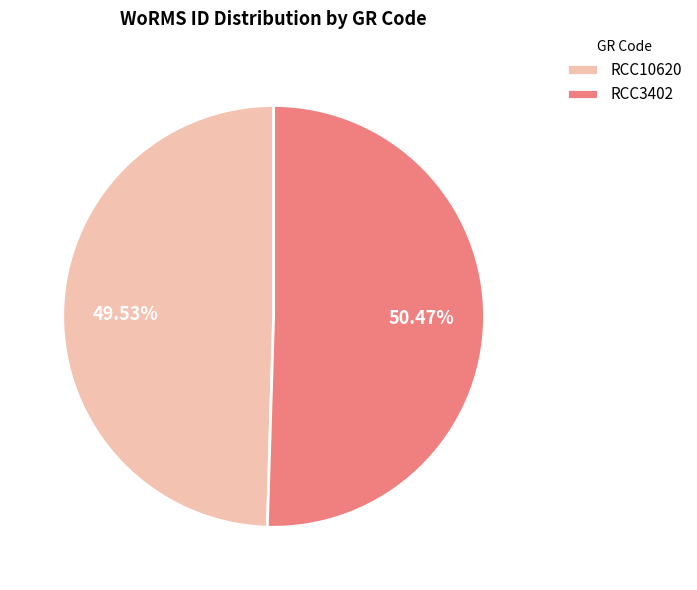

Which slice represents more than half of the pie?

RCC3402